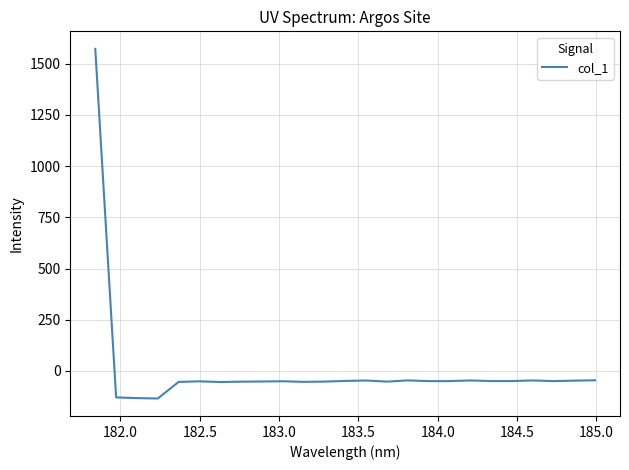

What is the greatest value displayed?

1572.7